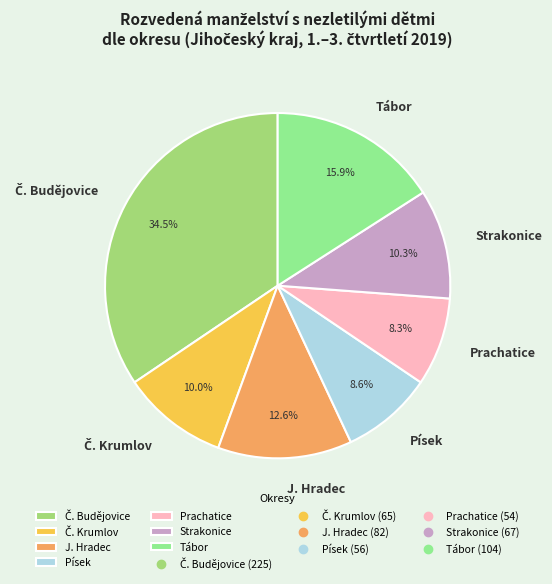

How much of the chart is everything except Prachatice?

91.7%